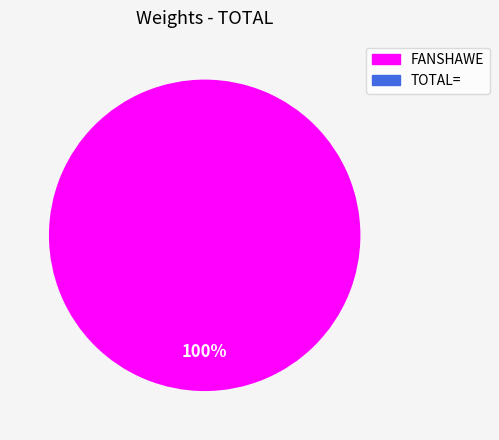

Count the number of slices in the pie.

2